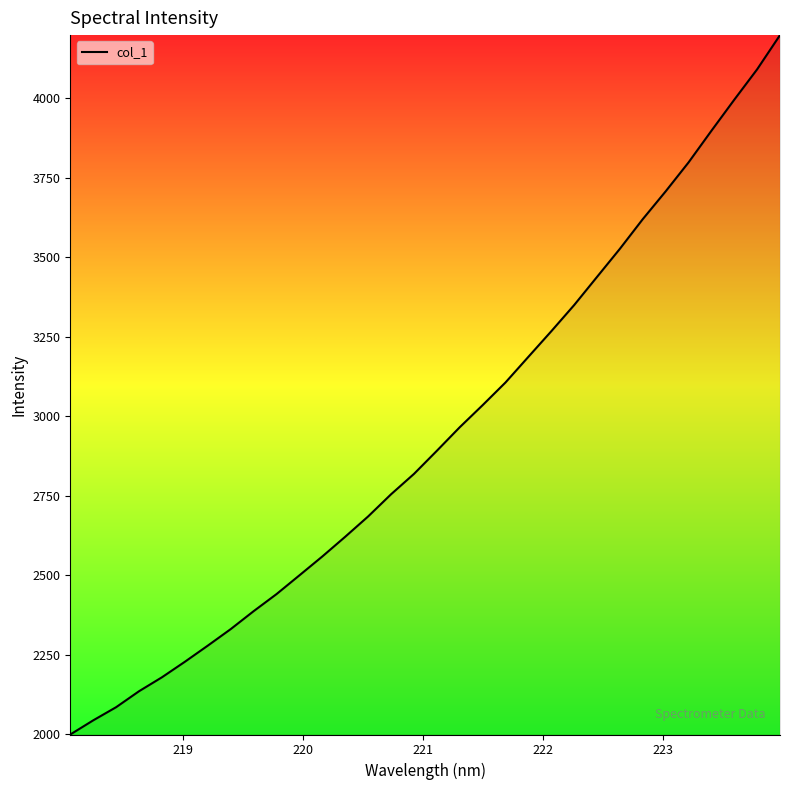

What is the difference between the maximum and minimum values?

2200.0